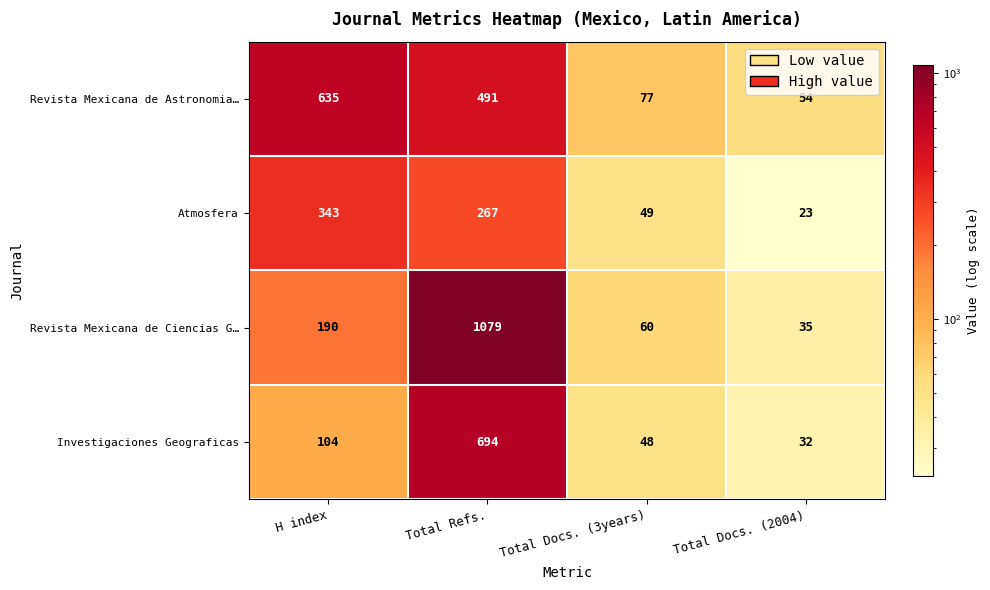

Rank the series at Total Docs. (3years) from lowest to highest value.

Investigaciones Geograficas, Atmosfera, Revista Mexicana de Ciencias G…, Revista Mexicana de Astronomia…